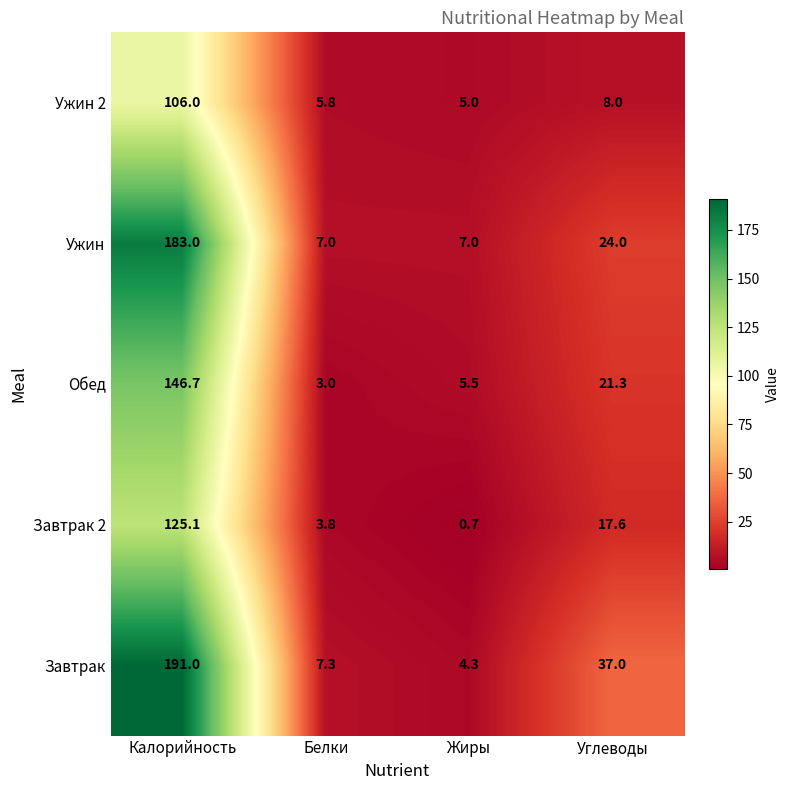

Count the number of categories in the chart.

4